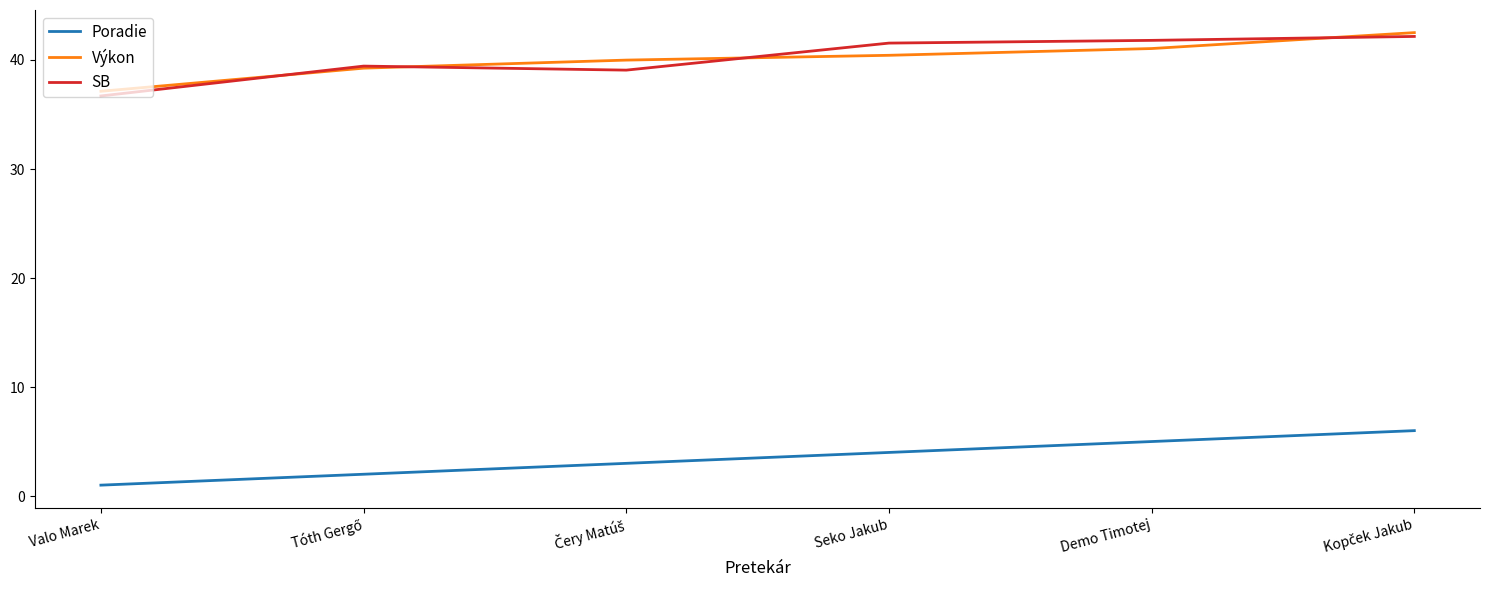

What is the sum of all Poradie values?

21.0